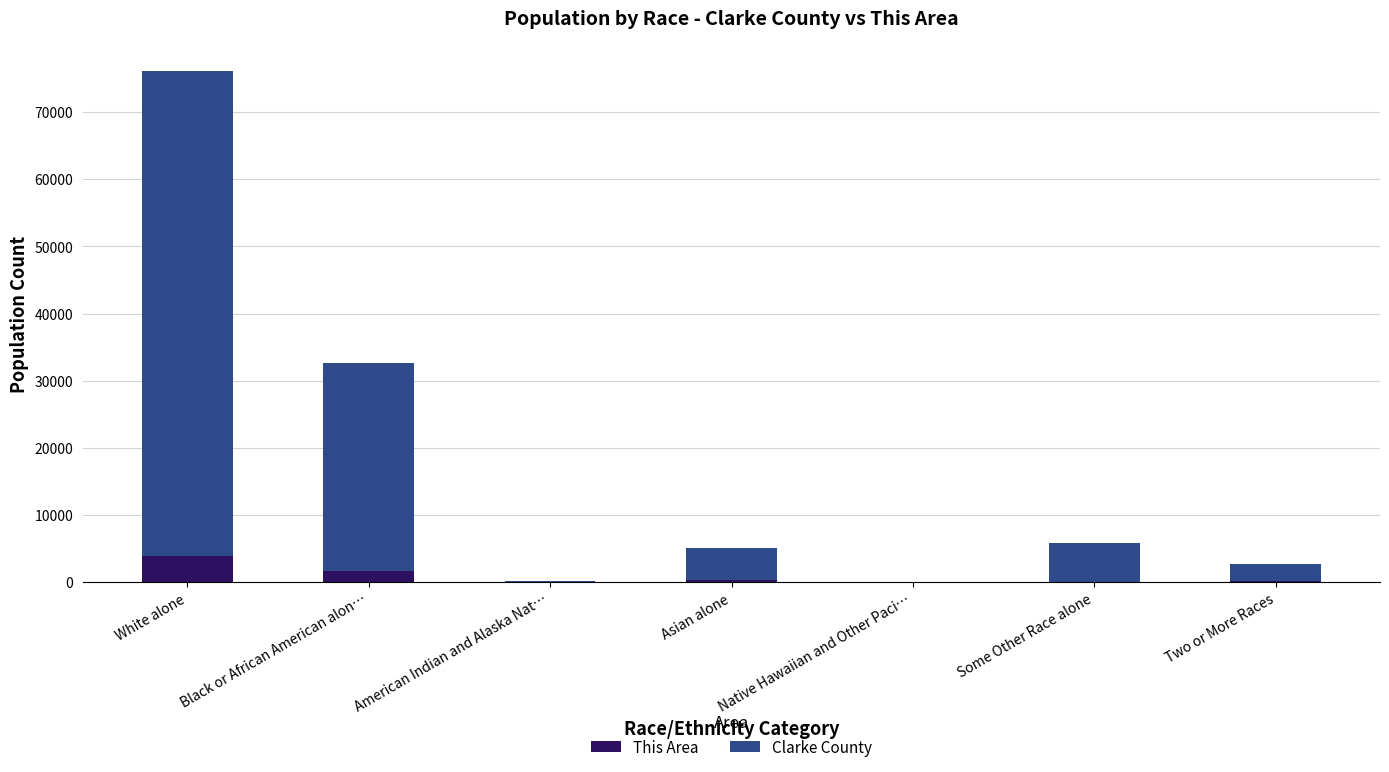

What is the maximum value for This Area?

3909